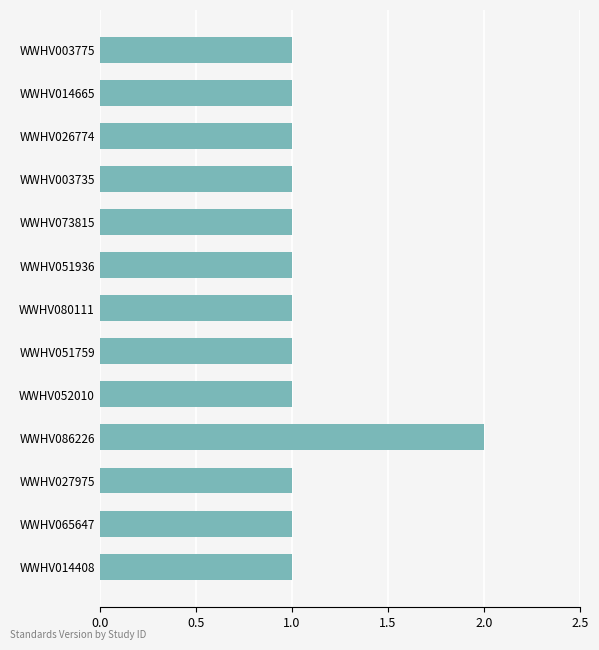

What position from the top is WWHV080111?

7